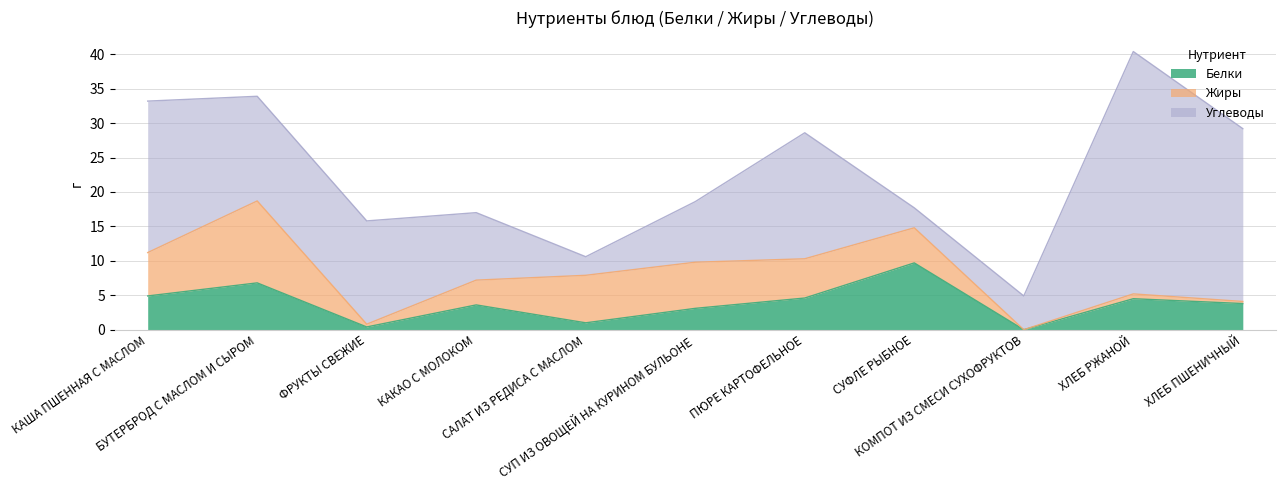

What is the difference between the Жиры values at ФРУКТЫ СВЕЖИЕ and ХЛЕБ ПШЕНИЧНЫЙ?

0.1